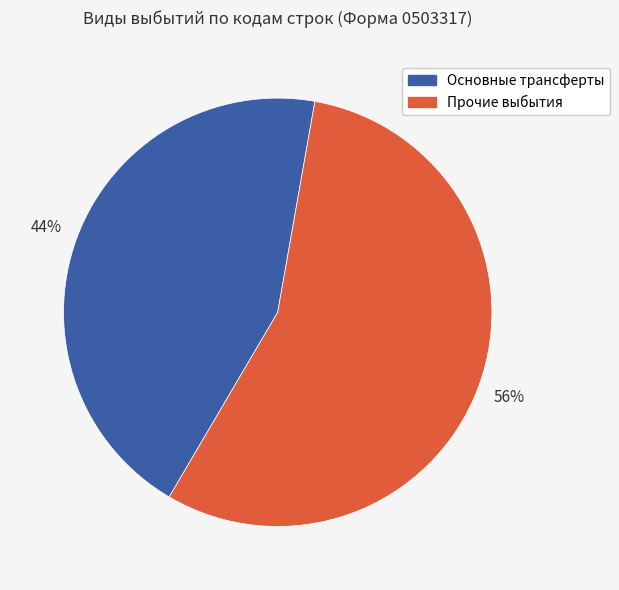

Is there any slice that represents more than half of the pie?

Yes